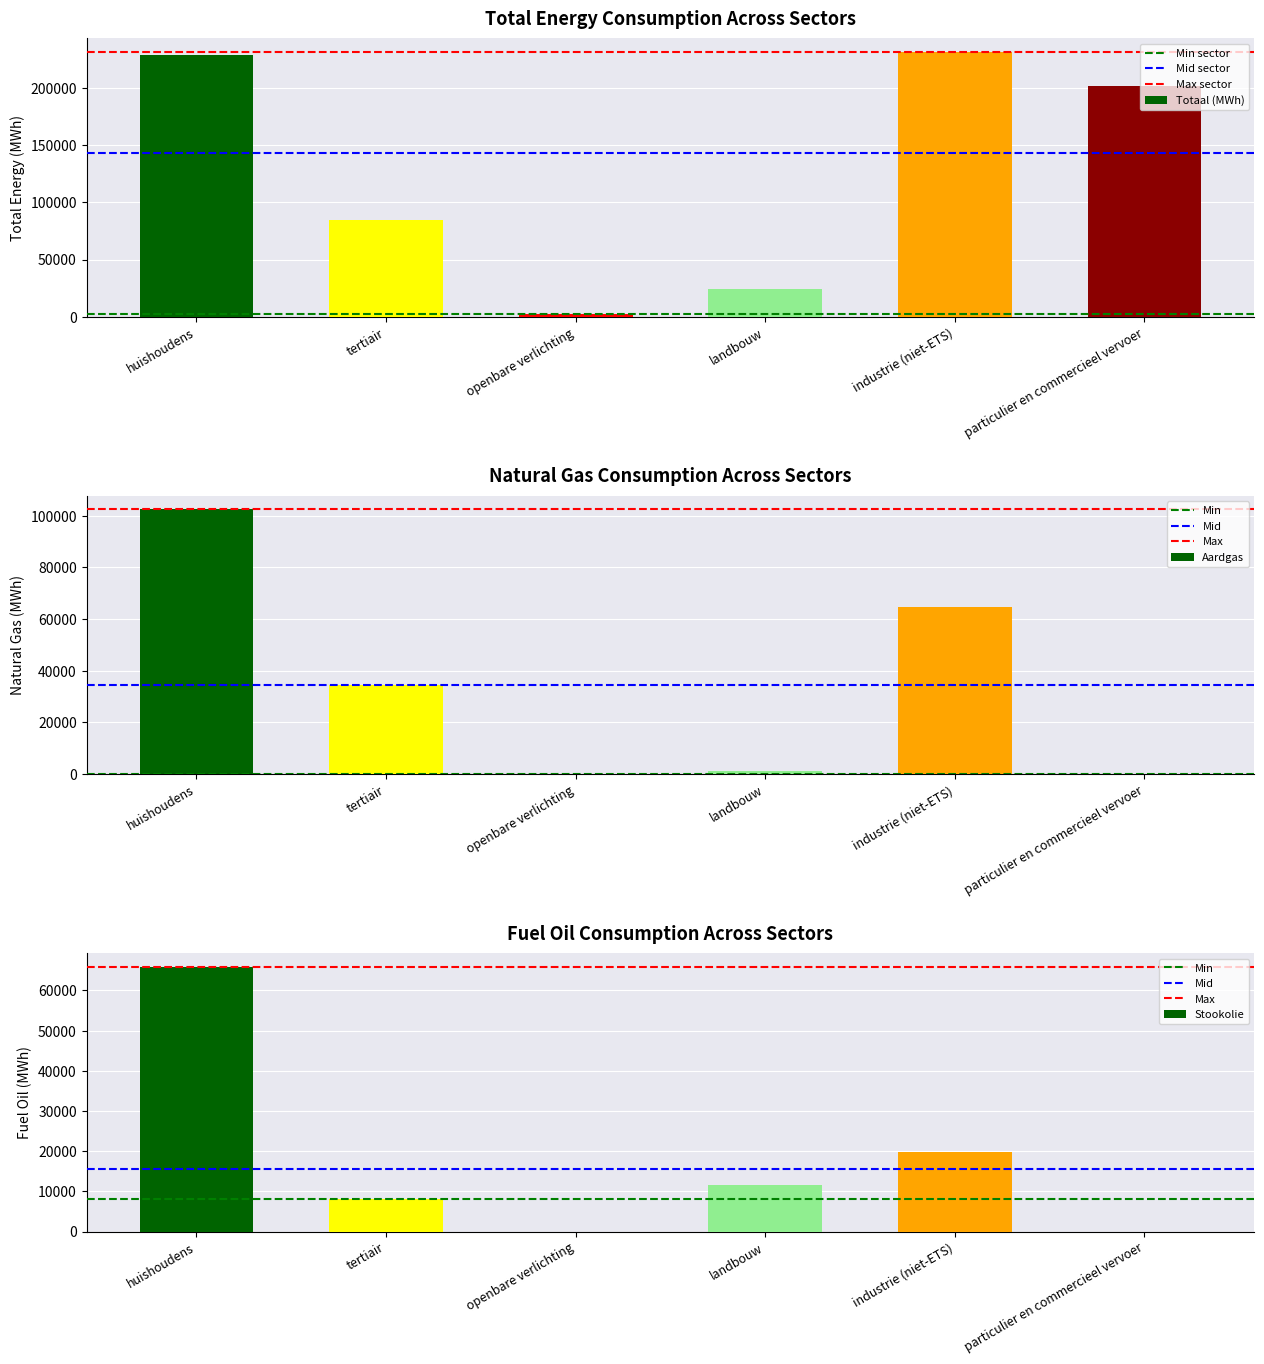

What is the average value of the Aardgas series?

33854.9